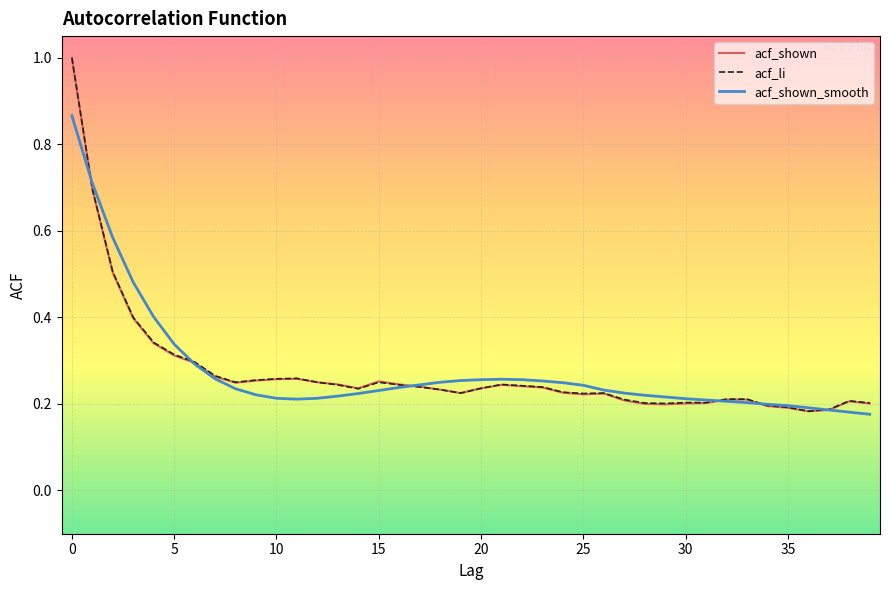

What is the maximum value for acf_shown?

1.0